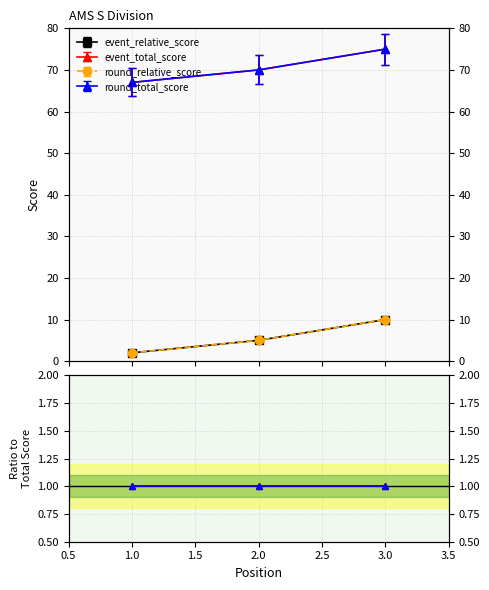

Which series has the widest spread of values?

event_relative_score